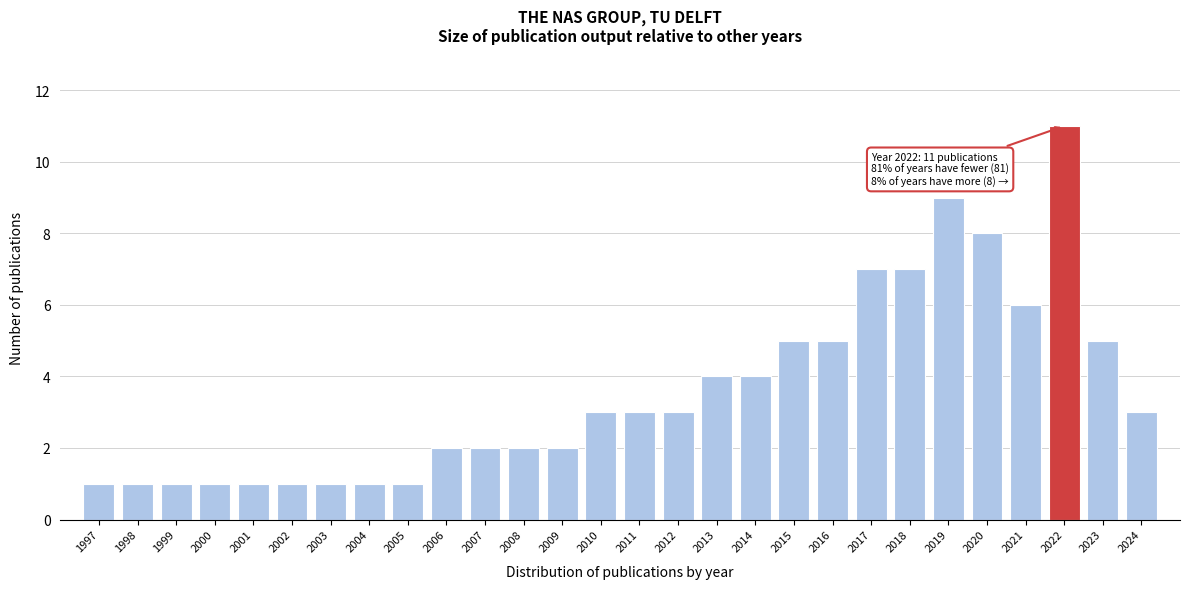

Reading right to left, what are all the values shown in this chart?

3	5	11	6	8	9	7	7	5	5	4	4	3	3	3	2	2	2	2	1	1	1	1	1	1	1	1	1